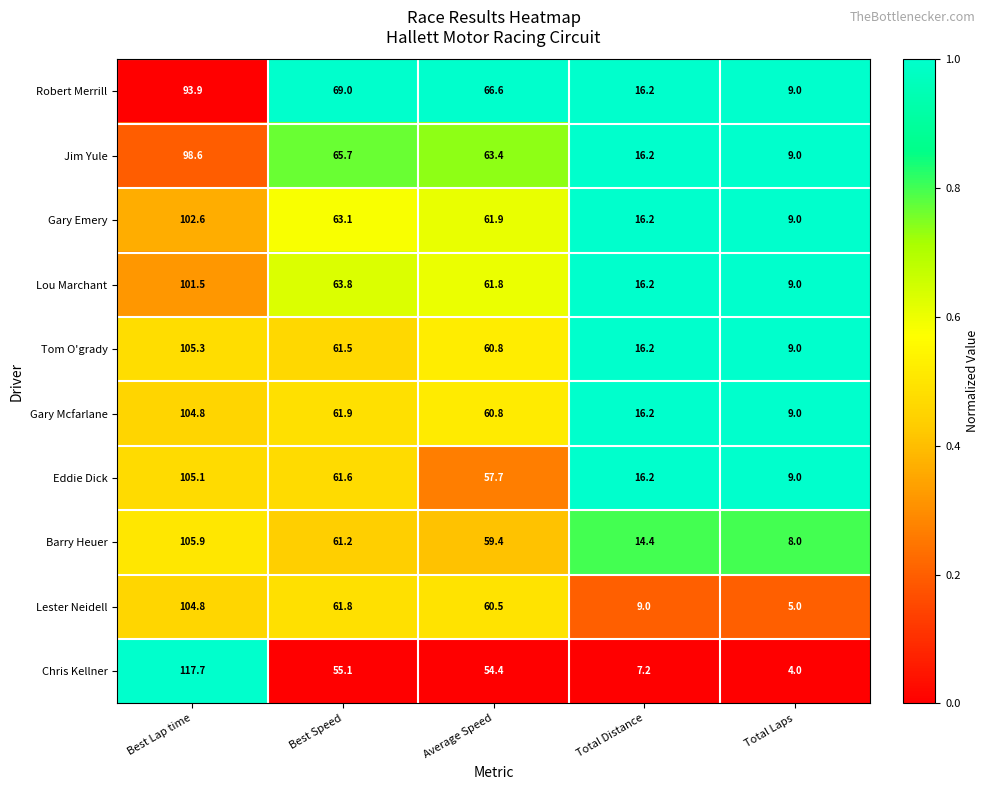

The value of Lou Marchant at Best Lap time is 171.9. True or false?

False